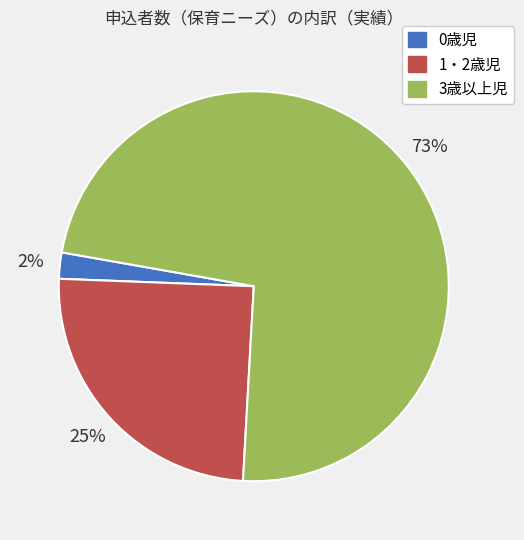

The 1・2歳児 slice represents 25% of the pie. True or false?

True